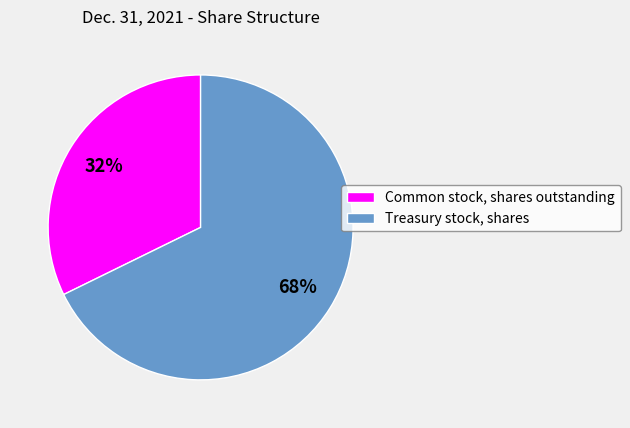

Is there any slice that represents more than half of the pie?

Yes